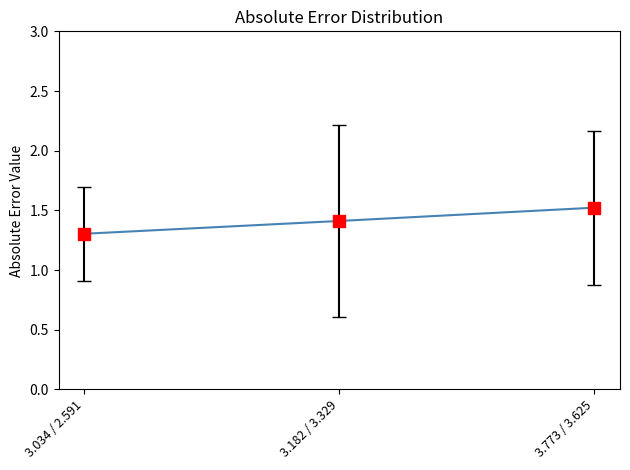

Between 3.182 / 3.329 and 3.034 / 2.591, which is larger?

3.182 / 3.329